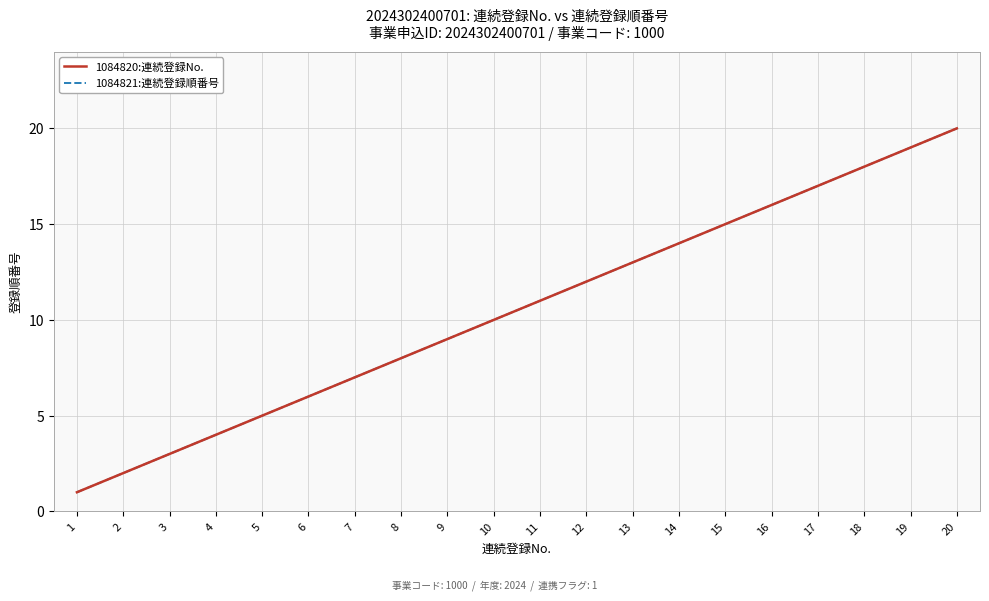

True or false: 1084820:連続登録No. and 1084821:連続登録順番号 intersect in this chart.

False